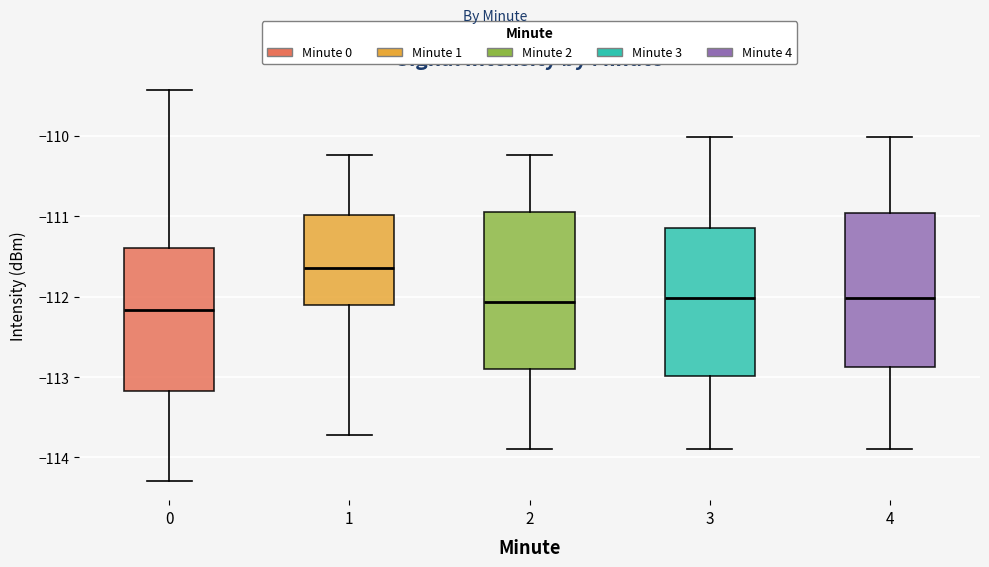

Reading left to right, read every box against the y-axis: the position of its median line, the range the box covers, and the ends of its whiskers. The values are not printed on the chart, so give them approximately, as read against the axis.

0: median -112.2, box -113.2 to -111.4, whiskers -114.3 to -109.4
1: median -111.6, box -112.1 to -111.0, whiskers -113.7 to -110.2
2: median -112.1, box -112.9 to -110.9, whiskers -113.9 to -110.2
3: median -112.0, box -113.0 to -111.2, whiskers -113.9 to -110.0
4: median -112.0, box -112.9 to -111.0, whiskers -113.9 to -110.0